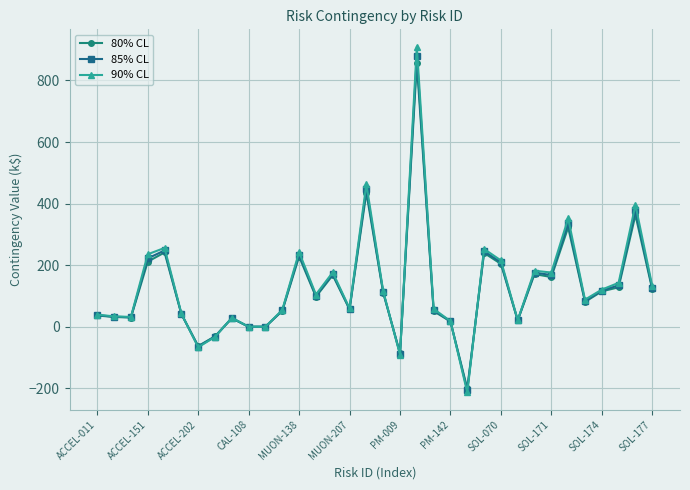

Which series has the largest range (max minus min)?

90% CL